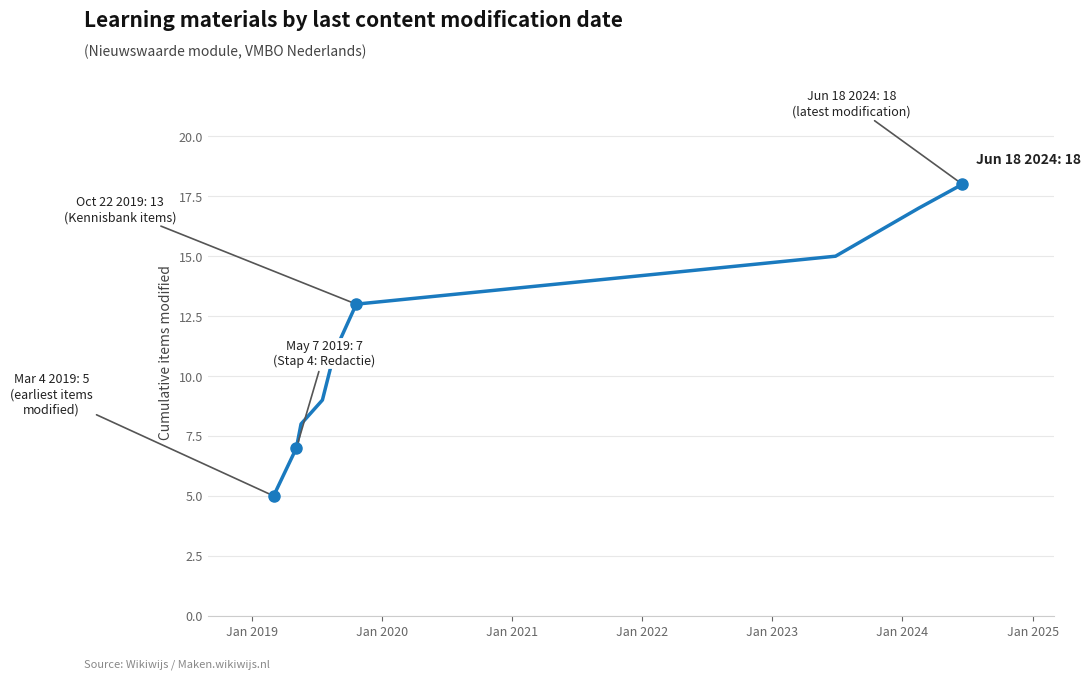

What is the difference between the maximum and minimum values?

13